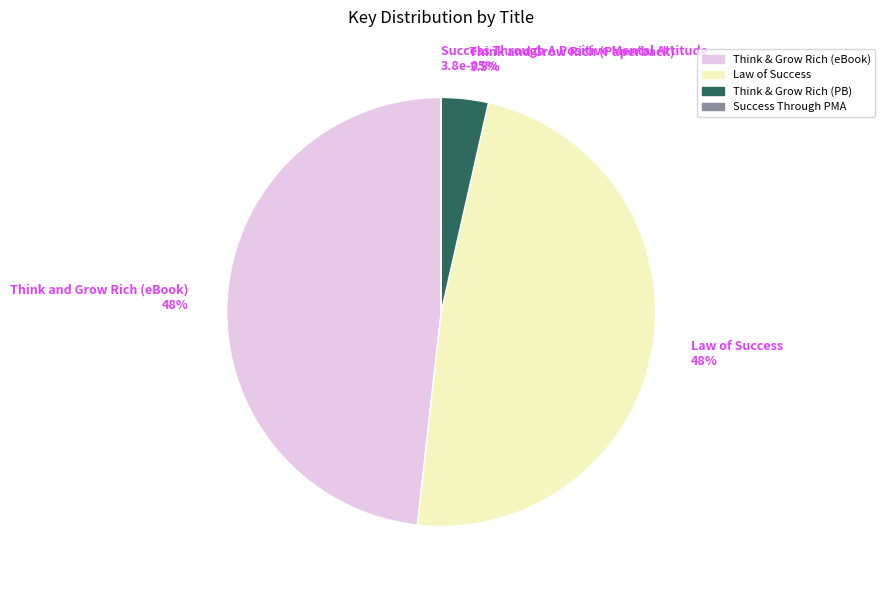

How many segments does this pie chart have?

4